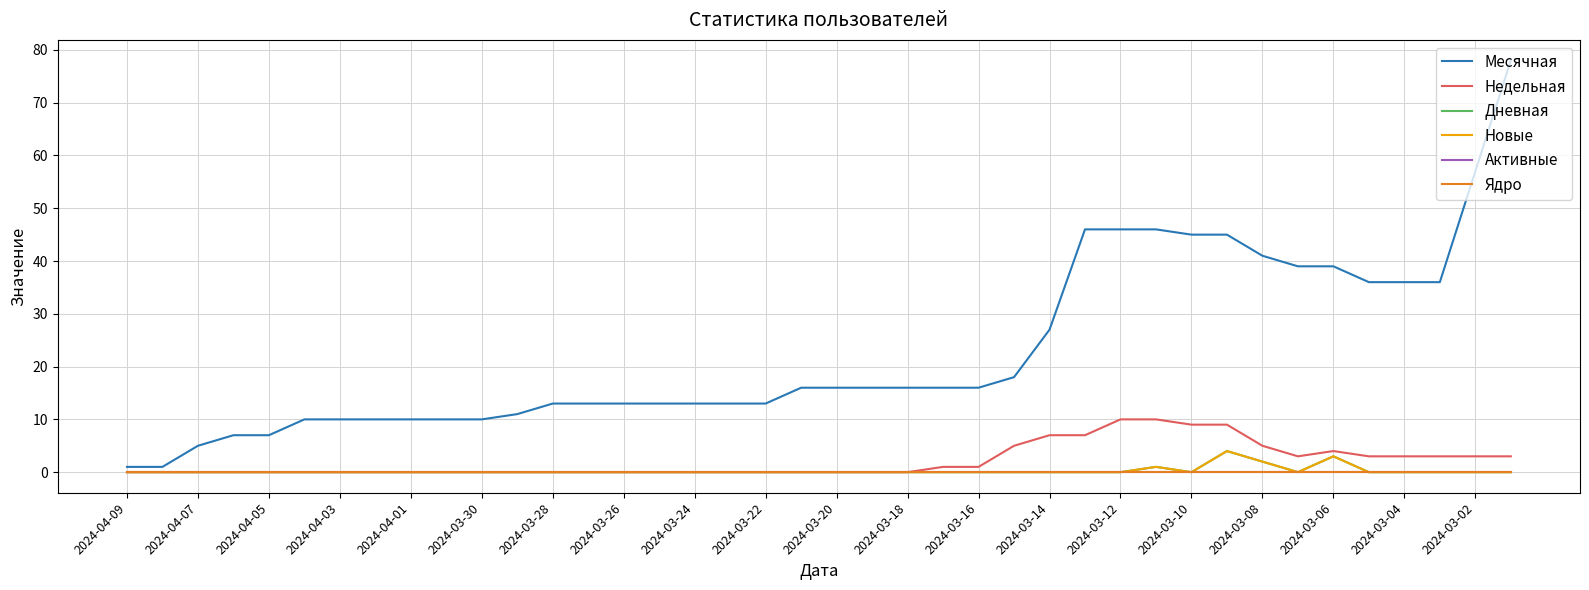

Reading left to right, what are all the values shown in this chart?

Месячная: 1	1	5	7	7	10	10	10	10	10	10	11	13	13	13	13	13	13	13	16	16	16	16	16	16	18	27	46	46	46	45	45	41	39	39	36	36	36	57	78
Недельная: 0	0	0	0	0	0	0	0	0	0	0	0	0	0	0	0	0	0	0	0	0	0	0	1	1	5	7	7	10	10	9	9	5	3	4	3	3	3	3	3
Дневная: 0	0	0	0	0	0	0	0	0	0	0	0	0	0	0	0	0	0	0	0	0	0	0	0	0	0	0	0	0	1	0	4	2	0	3	0	0	0	0	0
Новые: 0	0	0	0	0	0	0	0	0	0	0	0	0	0	0	0	0	0	0	0	0	0	0	0	0	0	0	0	0	1	0	4	2	0	3	0	0	0	0	0
Активные: 0	0	0	0	0	0	0	0	0	0	0	0	0	0	0	0	0	0	0	0	0	0	0	0	0	0	0	0	0	0	0	0	0	0	0	0	0	0	0	0
Ядро: 0	0	0	0	0	0	0	0	0	0	0	0	0	0	0	0	0	0	0	0	0	0	0	0	0	0	0	0	0	0	0	0	0	0	0	0	0	0	0	0